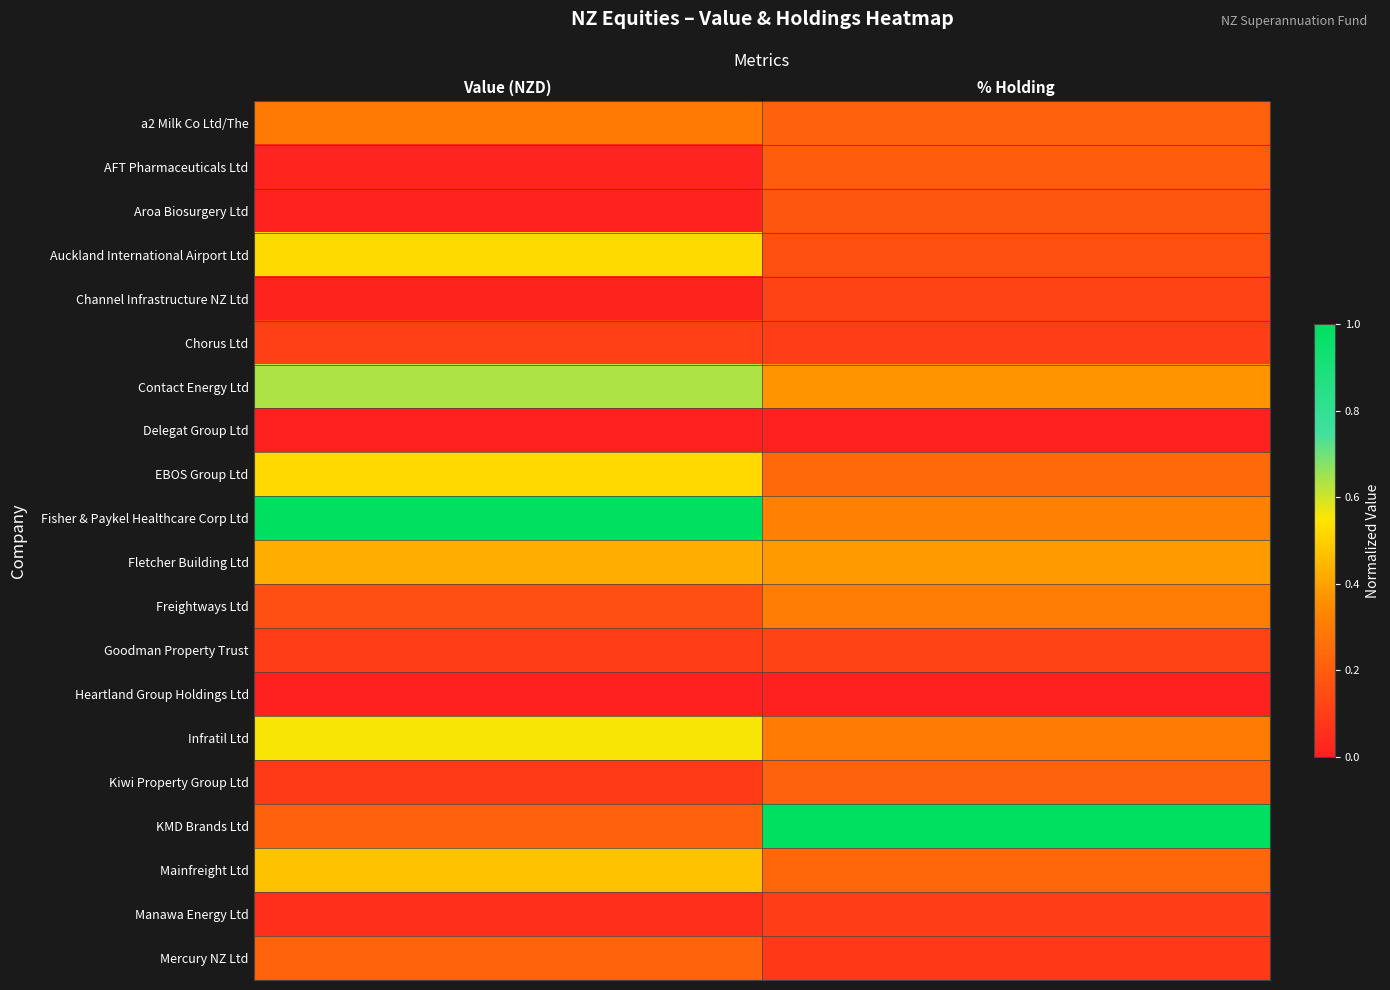

Rank the series by their maximum value, from lowest to highest.

Heartland Group Holdings Ltd, Delegat Group Ltd, Manawa Energy Ltd, Chorus Ltd, Goodman Property Trust, Channel Infrastructure NZ Ltd, Aroa Biosurgery Ltd, AFT Pharmaceuticals Ltd, Kiwi Property Group Ltd, Mercury NZ Ltd, a2 Milk Co Ltd/The, Freightways Ltd, Fletcher Building Ltd, Mainfreight Ltd, EBOS Group Ltd, Auckland International Airport Ltd, Infratil Ltd, Contact Energy Ltd, KMD Brands Ltd, Fisher & Paykel Healthcare Corp Ltd